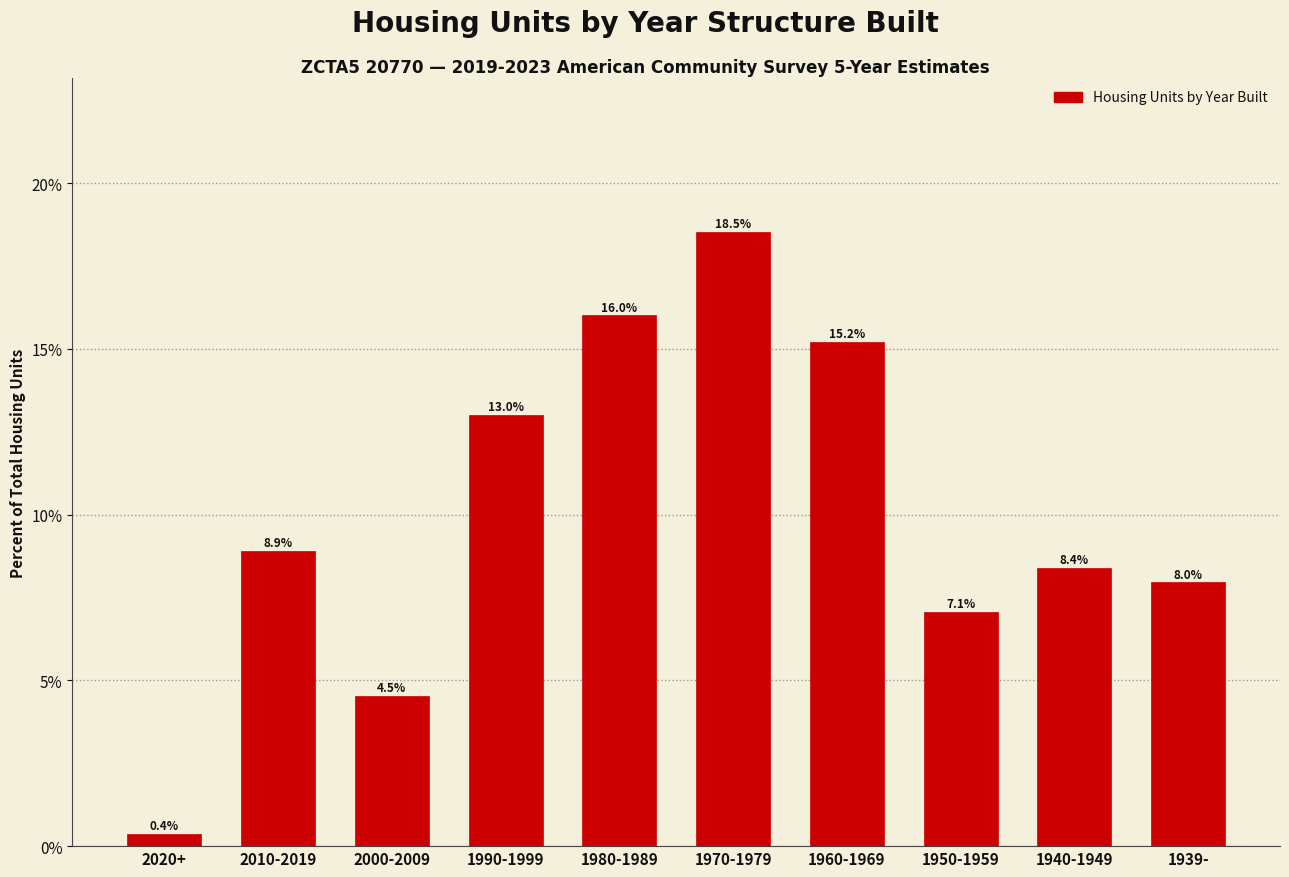

Reading left to right, extract all data points from this chart.

2020+=0.4	2010-2019=8.9	2000-2009=4.5	1990-1999=13.0	1980-1989=16.0	1970-1979=18.5	1960-1969=15.2	1950-1959=7.1	1940-1949=8.4	1939-=8.0